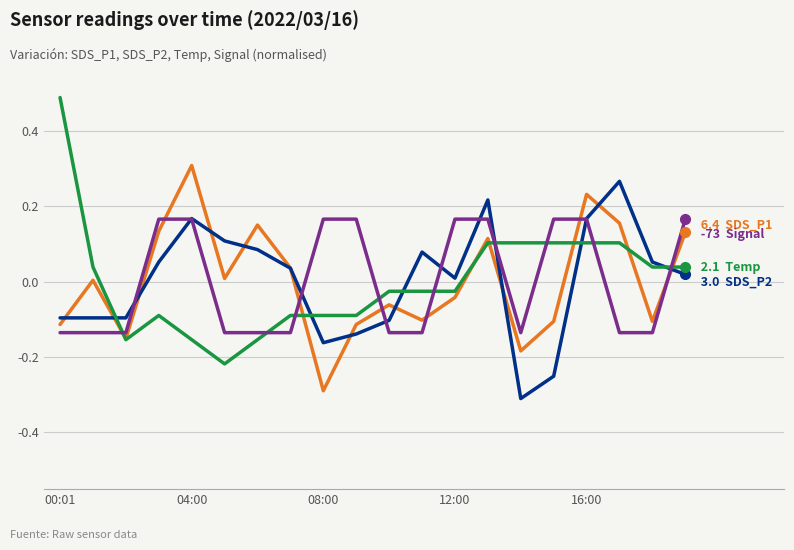

How many categories are shown in the chart?

20